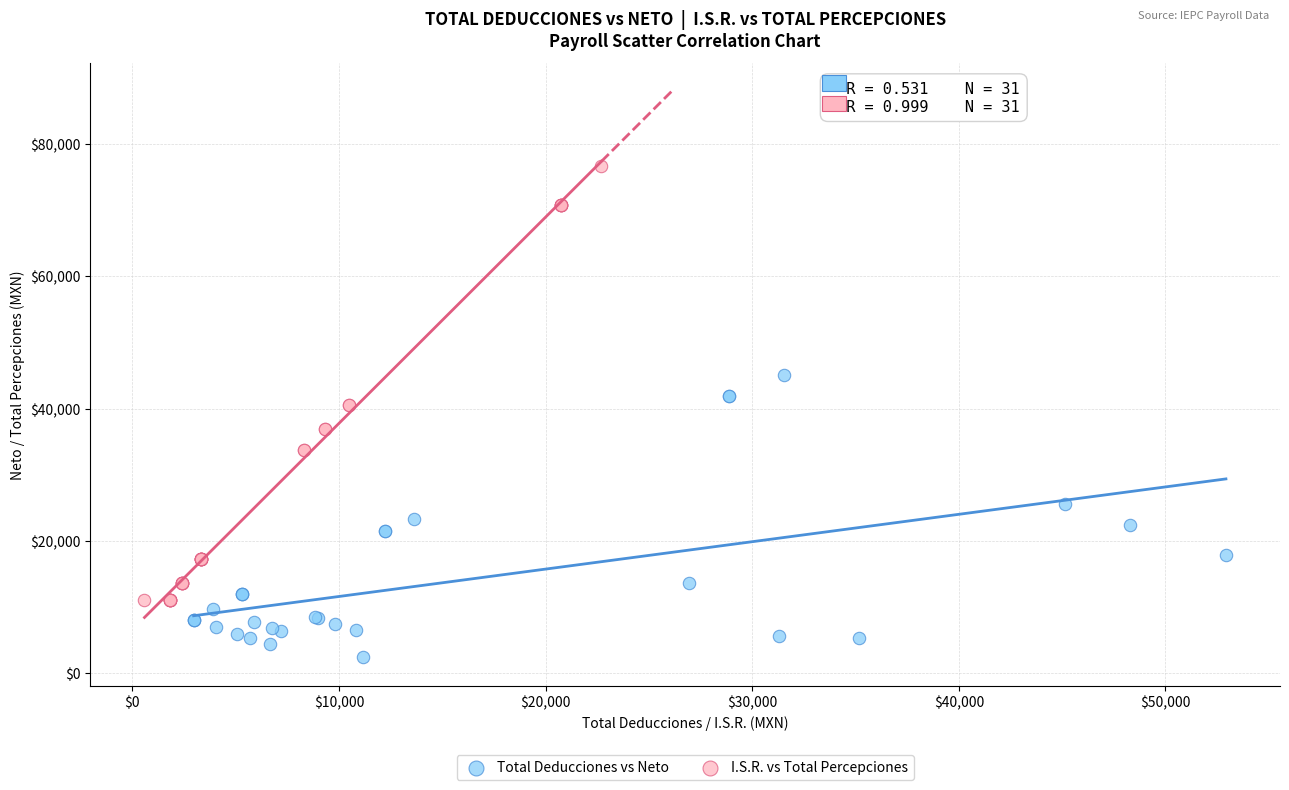

Which series has the widest spread of Y values?

I.S.R. vs Total Percepciones